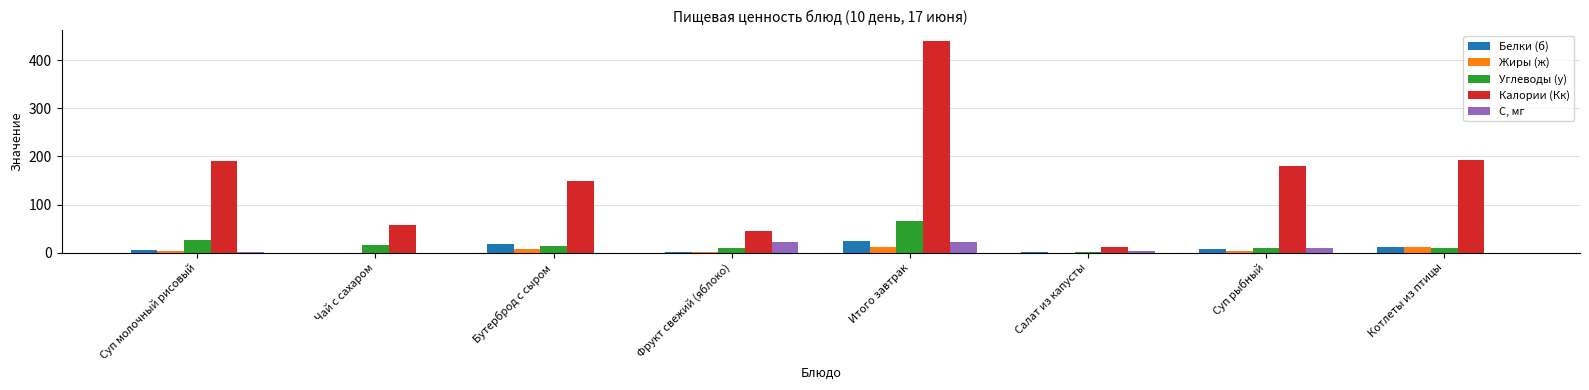

How many data points in Белки (б) are above 6?

4